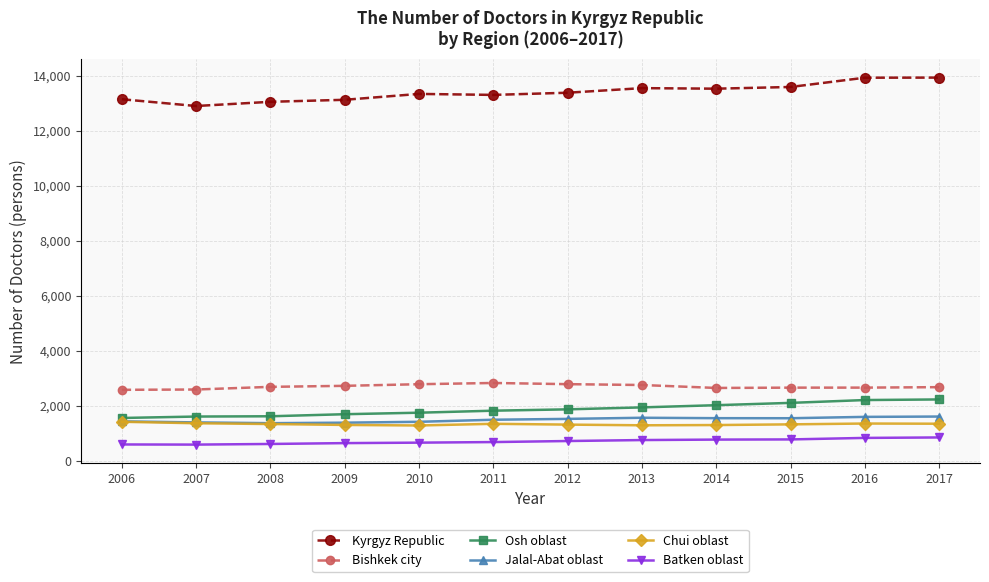

What is the value of the Chui oblast point at the 12th from the left?

1355